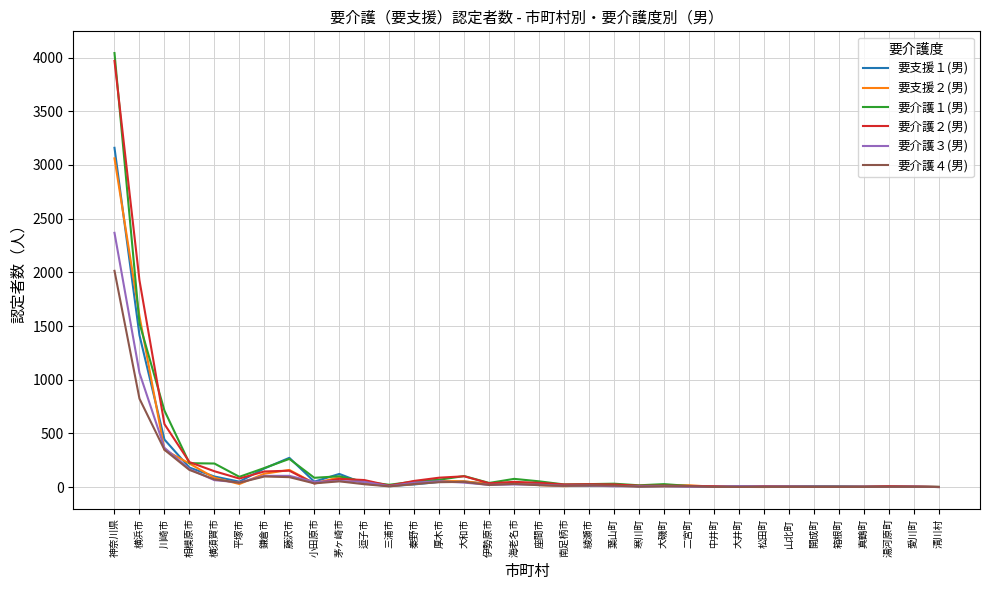

Which series has the largest range (max minus min)?

要介護１(男)